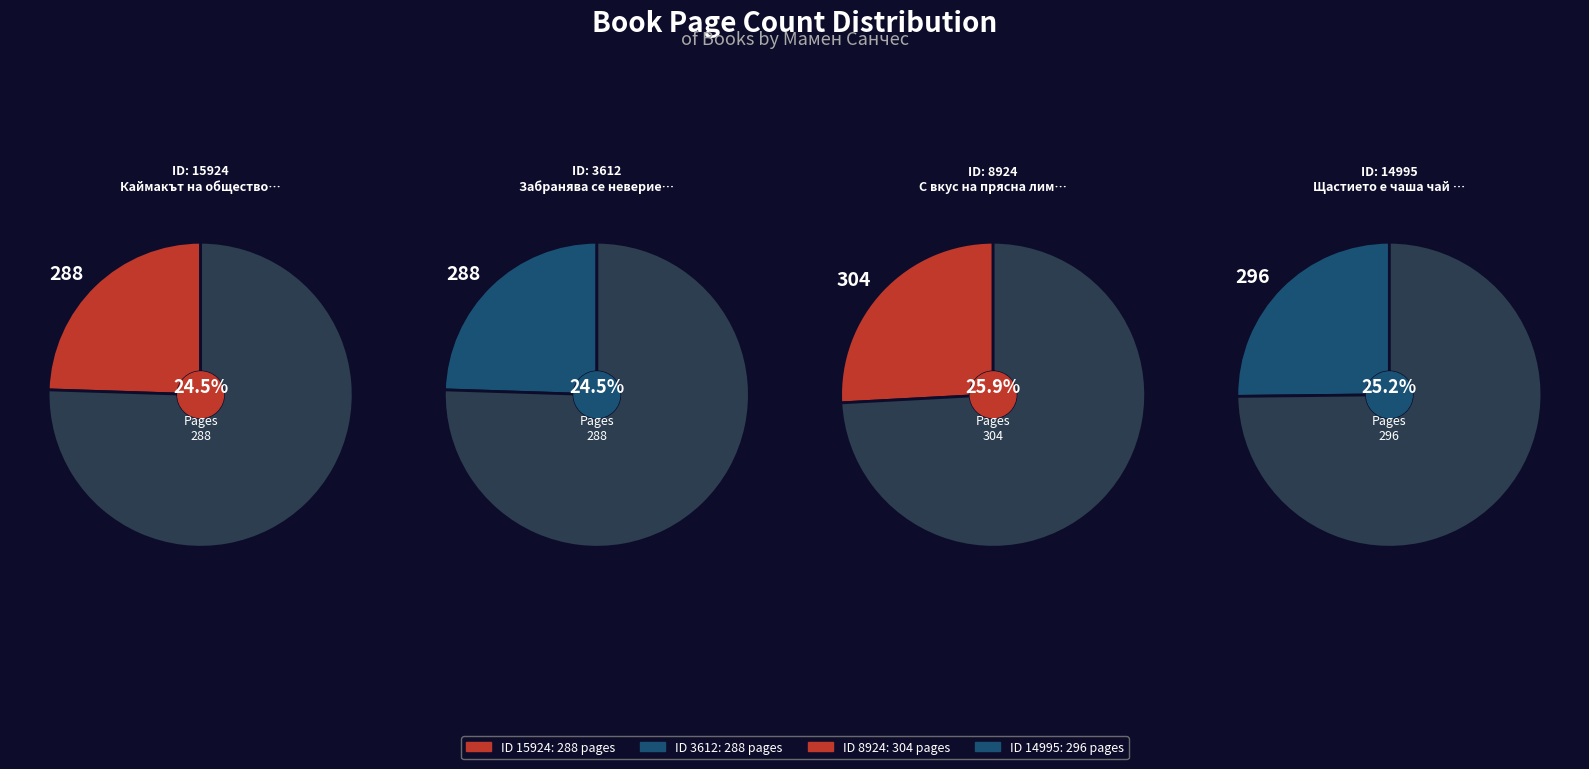

Is it true that 14995 is 25% of the pie?

True